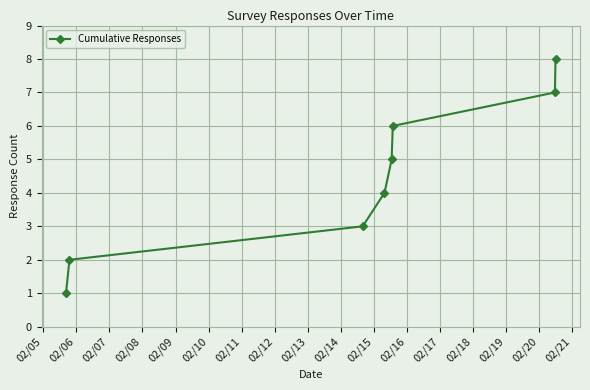

True or false: there are more than 2 points higher than both neighbors.

False